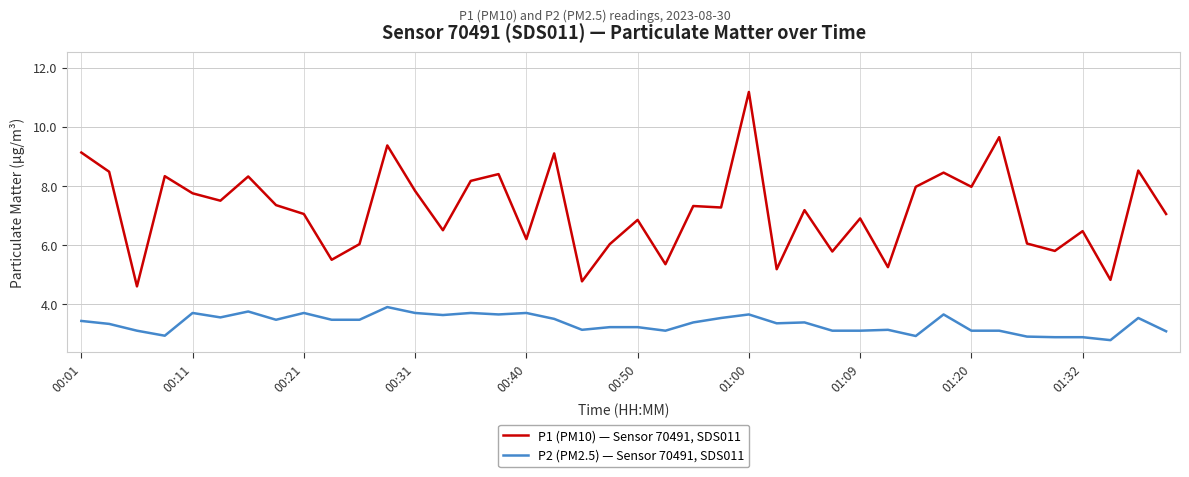

What is the greatest value displayed?

11.2